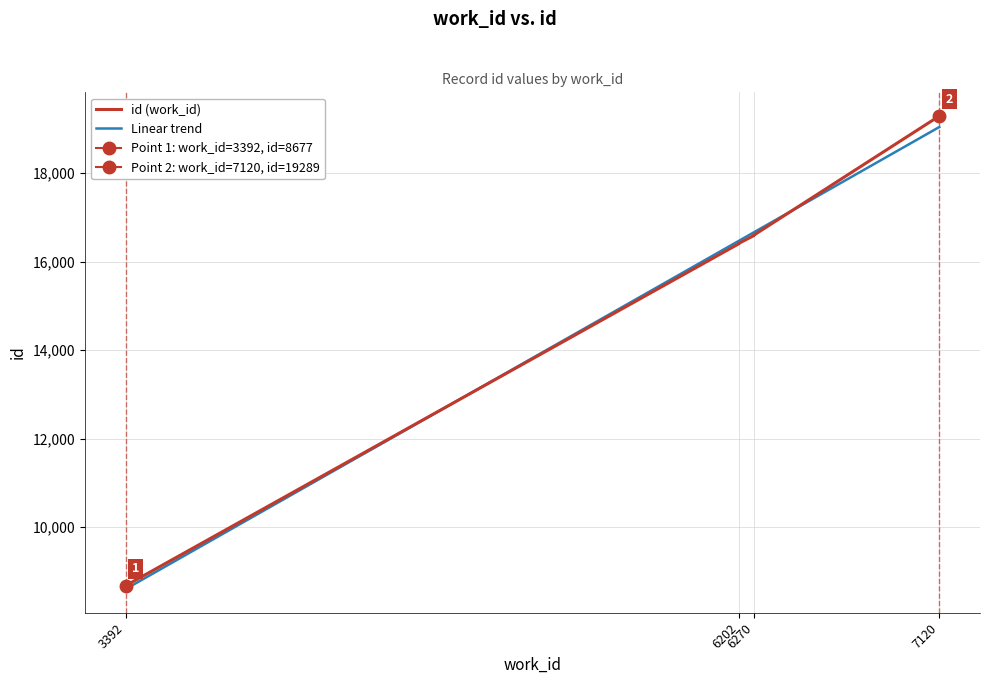

Approximately how many times larger is the value at 6270 compared to 6202?

1.0